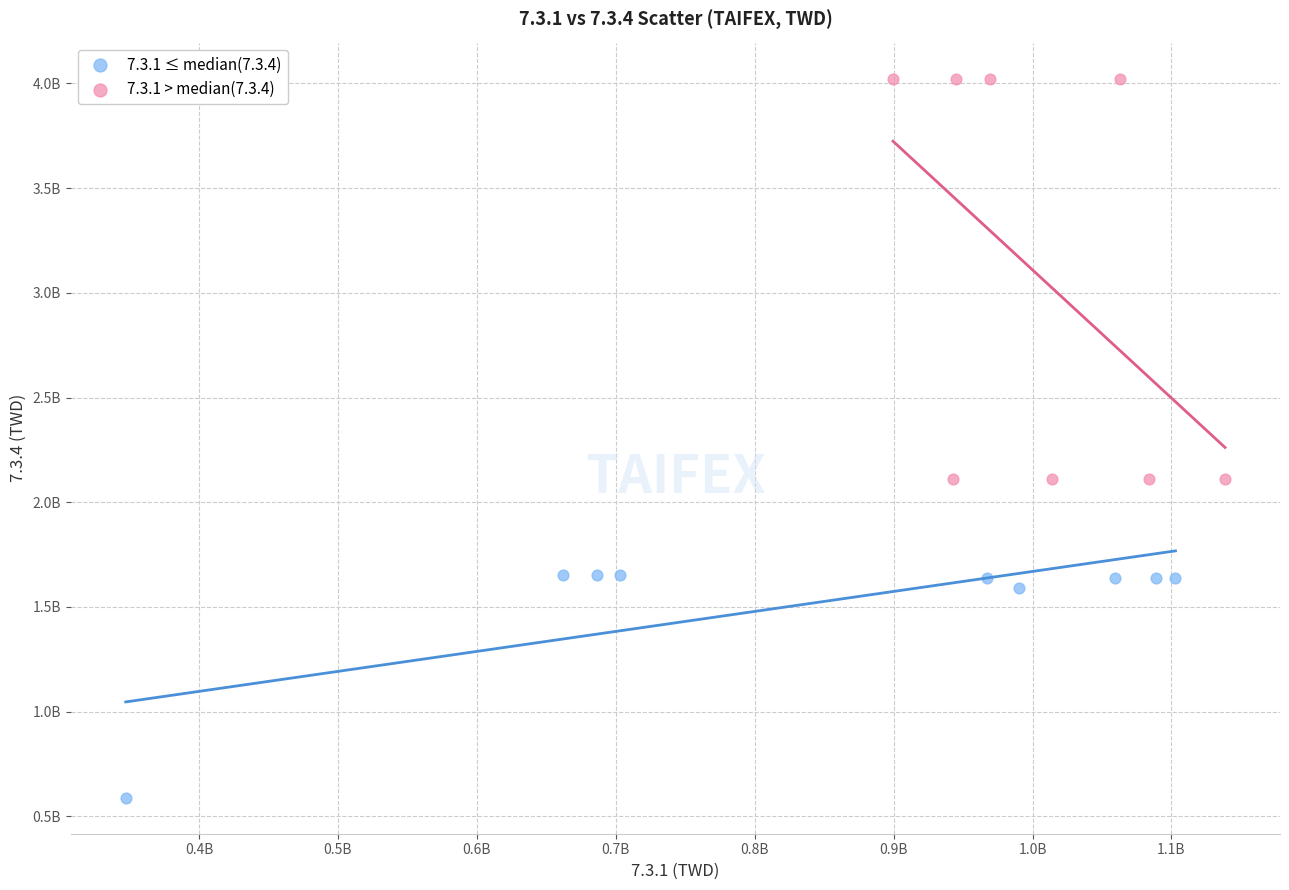

Which series reaches the maximum Y coordinate?

7.3.1 > median(7.3.4)